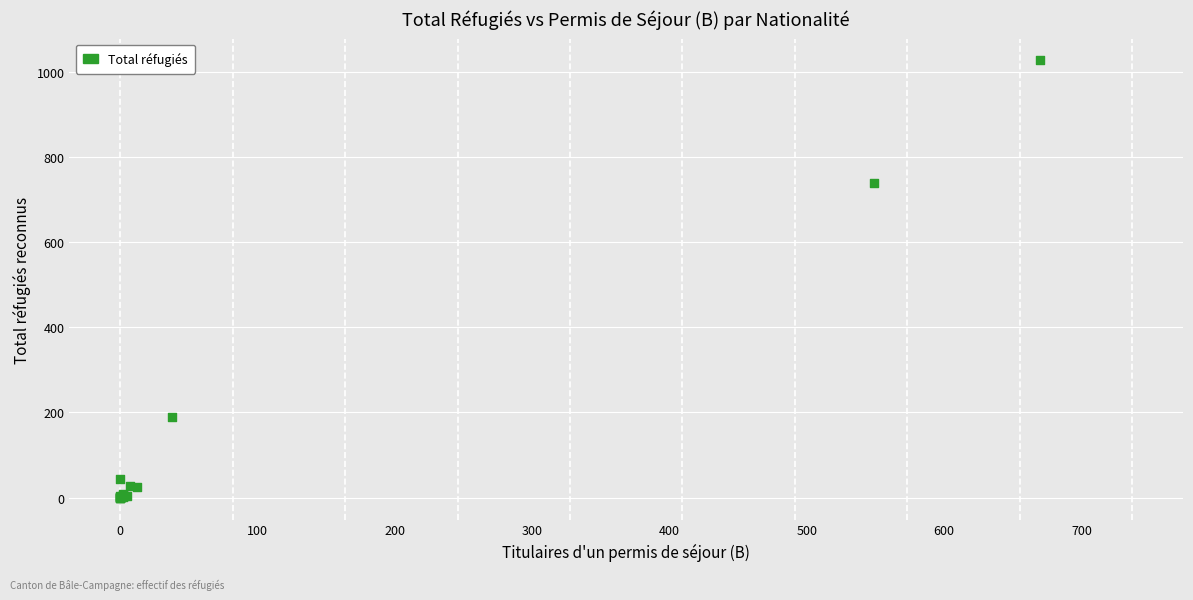

What Y value in the scatter plot is closest to 513?

739